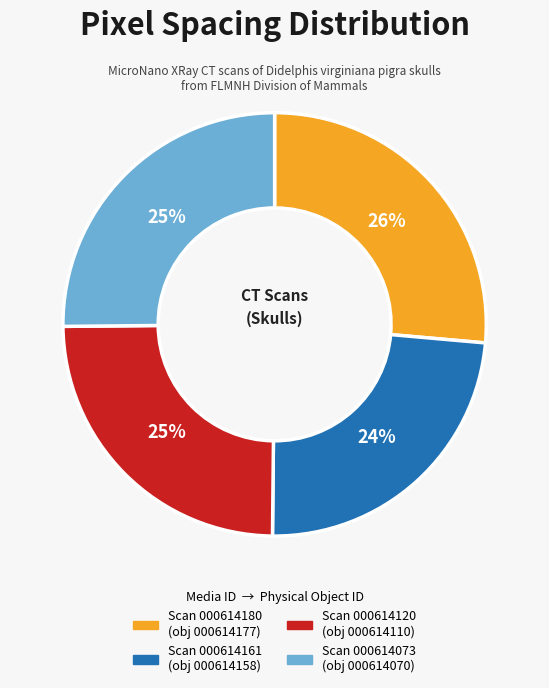

To the nearest percent, what is the average slice percentage?

25%